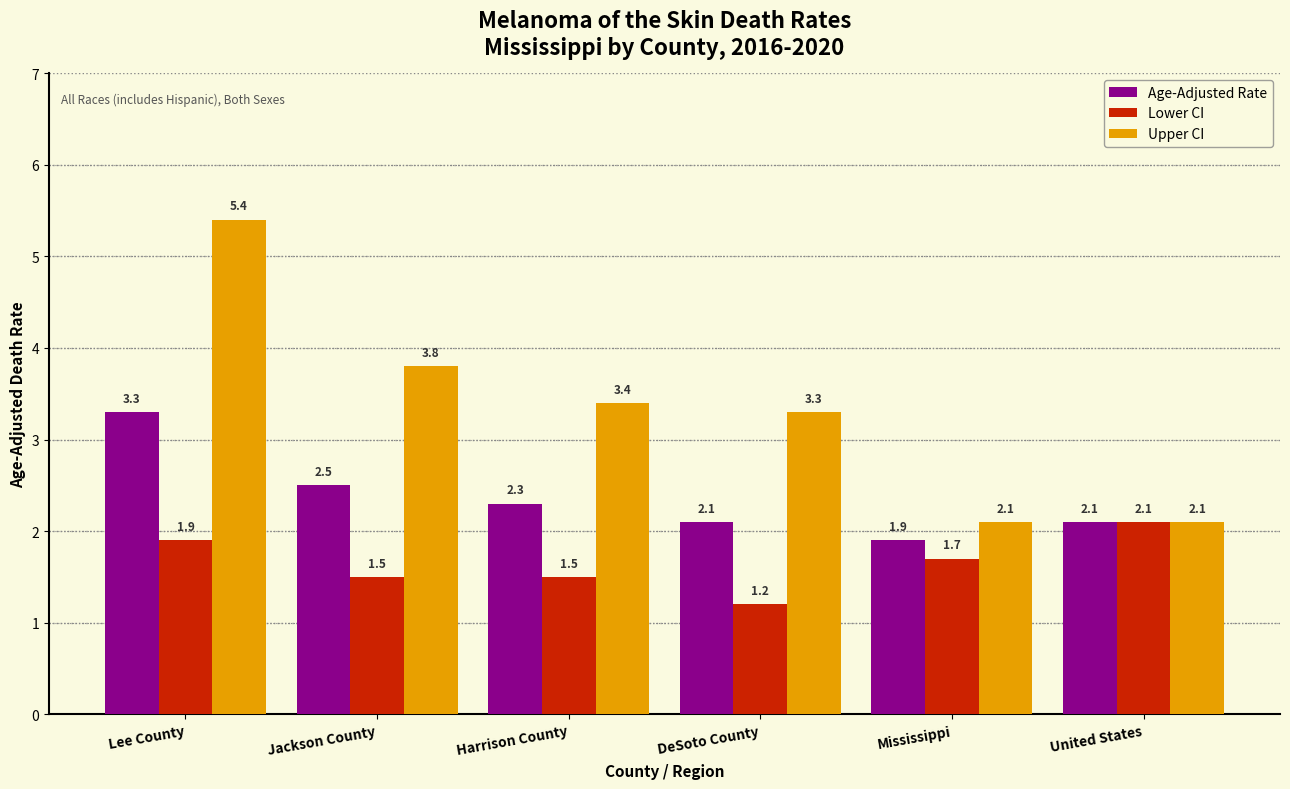

Reading left to right, list all the values displayed in this chart.

Age-Adjusted Rate: 3.3	2.5	2.3	2.1	1.9	2.1
Lower CI: 1.9	1.5	1.5	1.2	1.7	2.1
Upper CI: 5.4	3.8	3.4	3.3	2.1	2.1